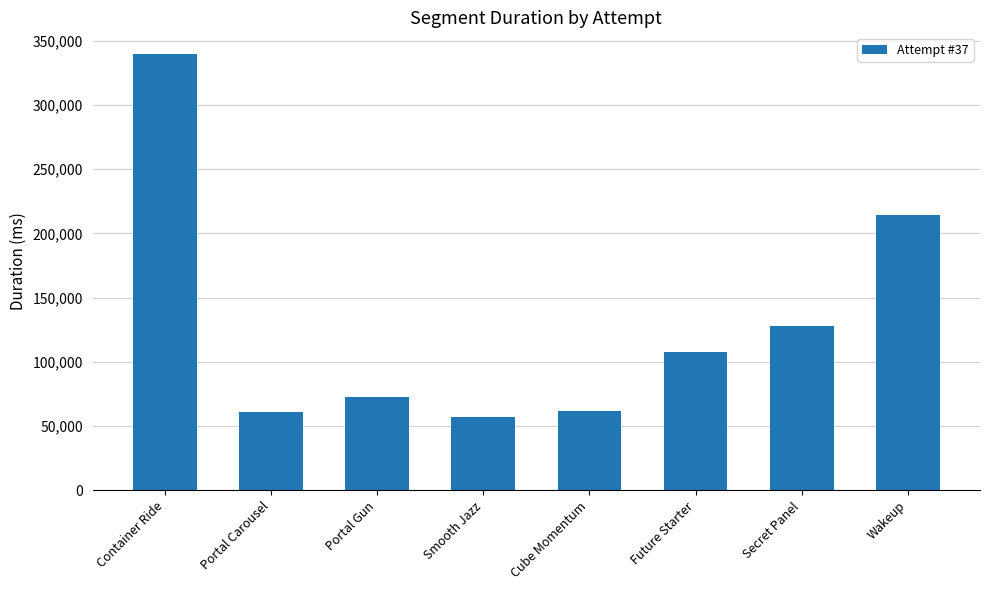

Which has a higher value, Future Starter or Portal Carousel?

Future Starter